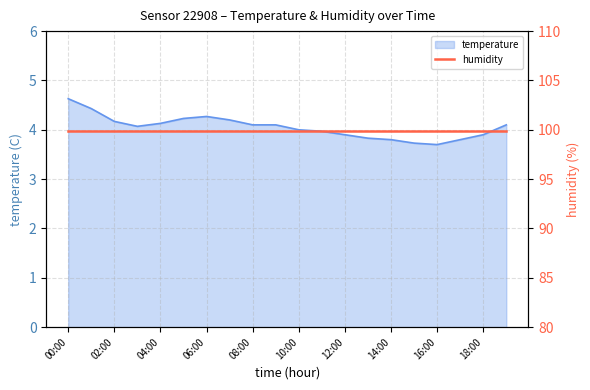

What is the label of the 8th point from the right?

12:00